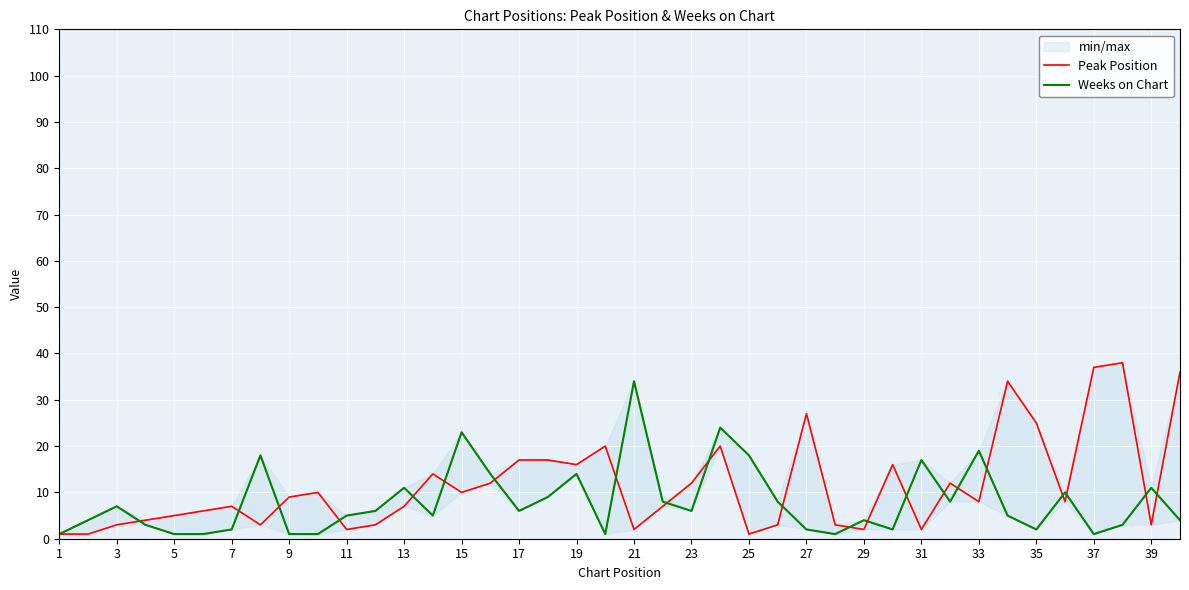

What is the difference between the second highest and minimum values in the Weeks on Chart series?

23